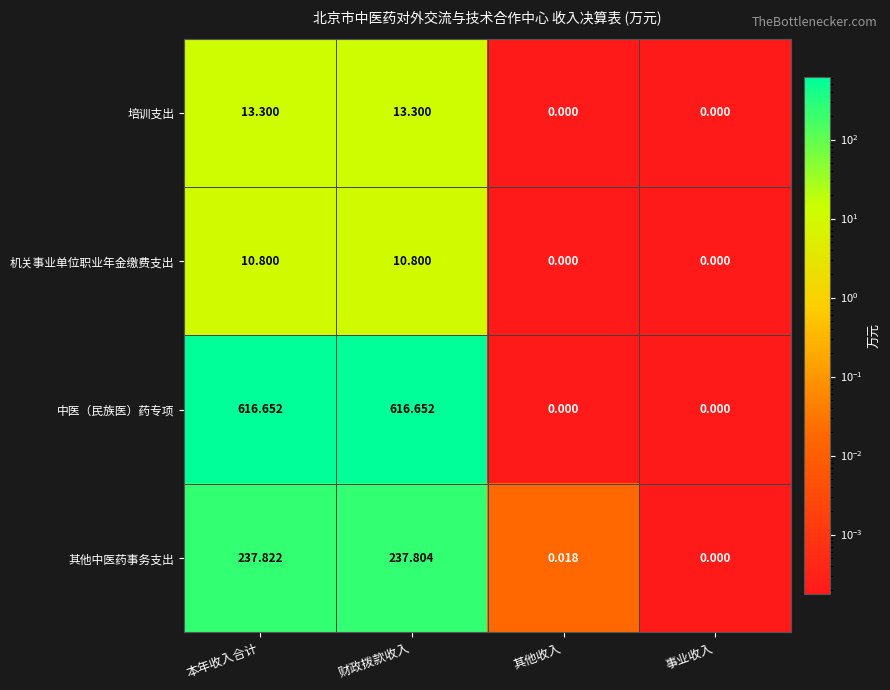

Which category has the lowest value in the 其他中医药事务支出 series?

事业收入